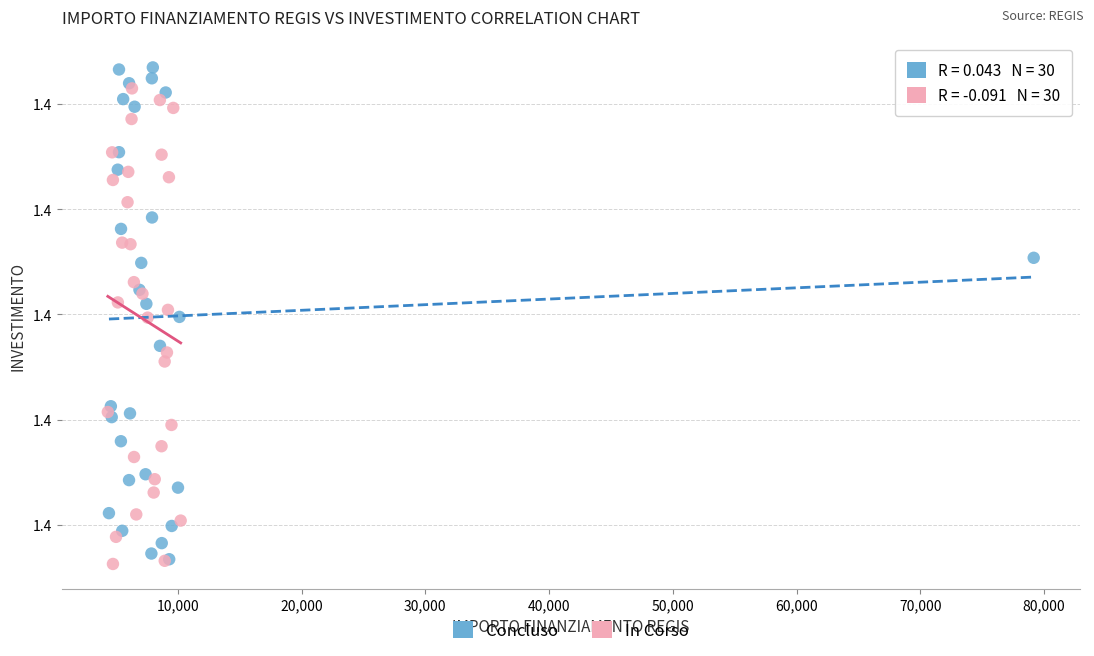

What are all the series names shown in the legend?

Concluso, In Corso